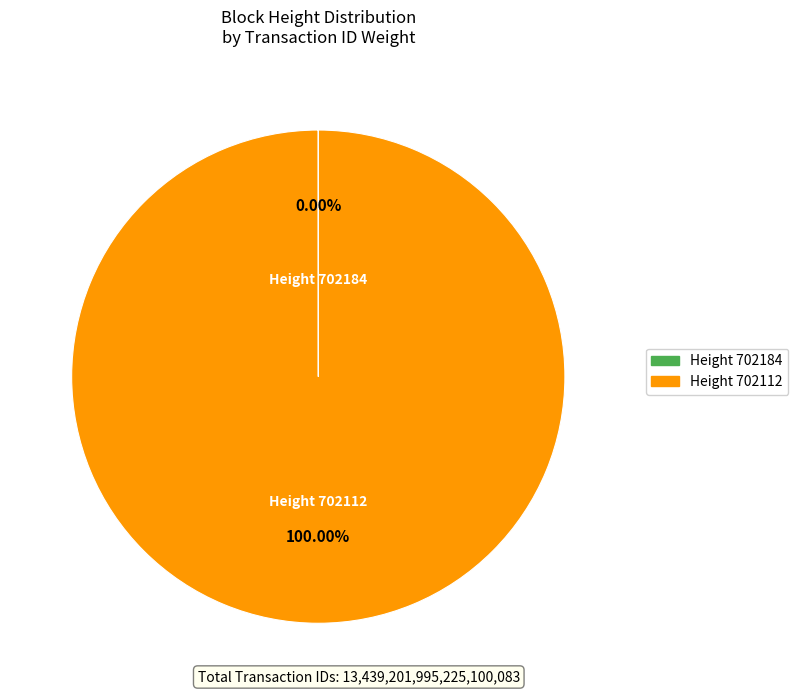

Does any single category account for the majority?

Yes